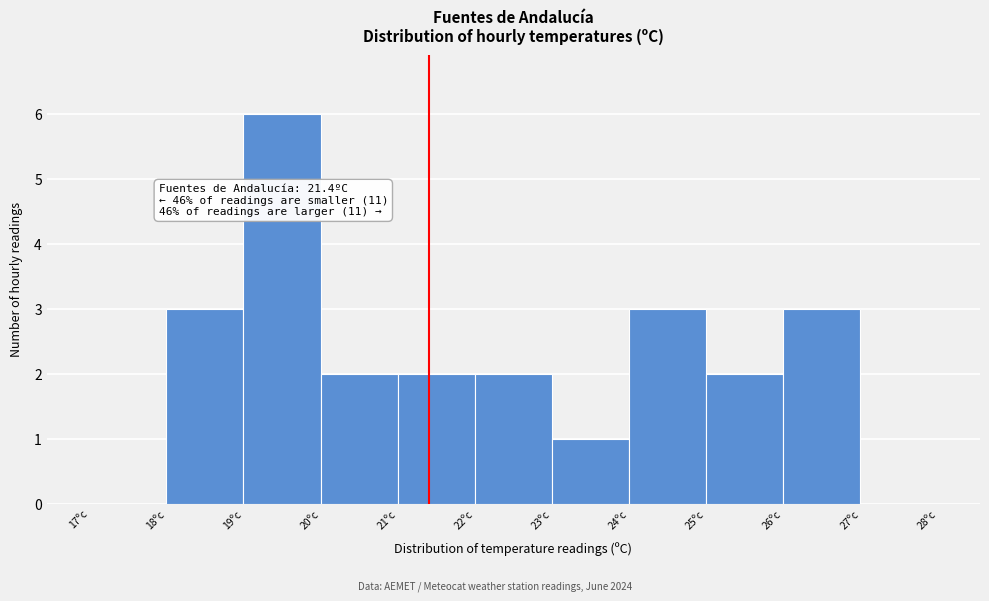

Which range on the x-axis has the tallest bar?

19 to 20